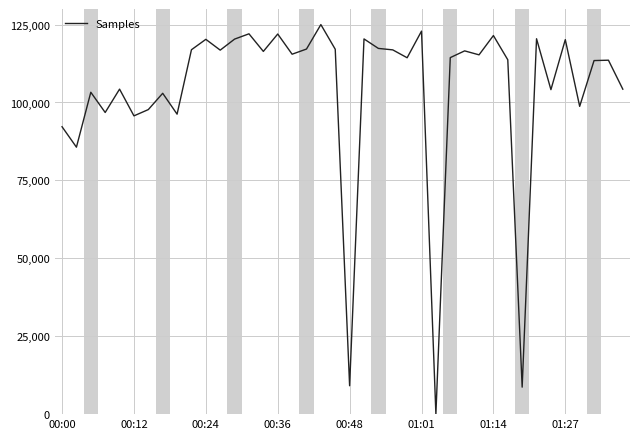

Count the number of data series in this chart.

1